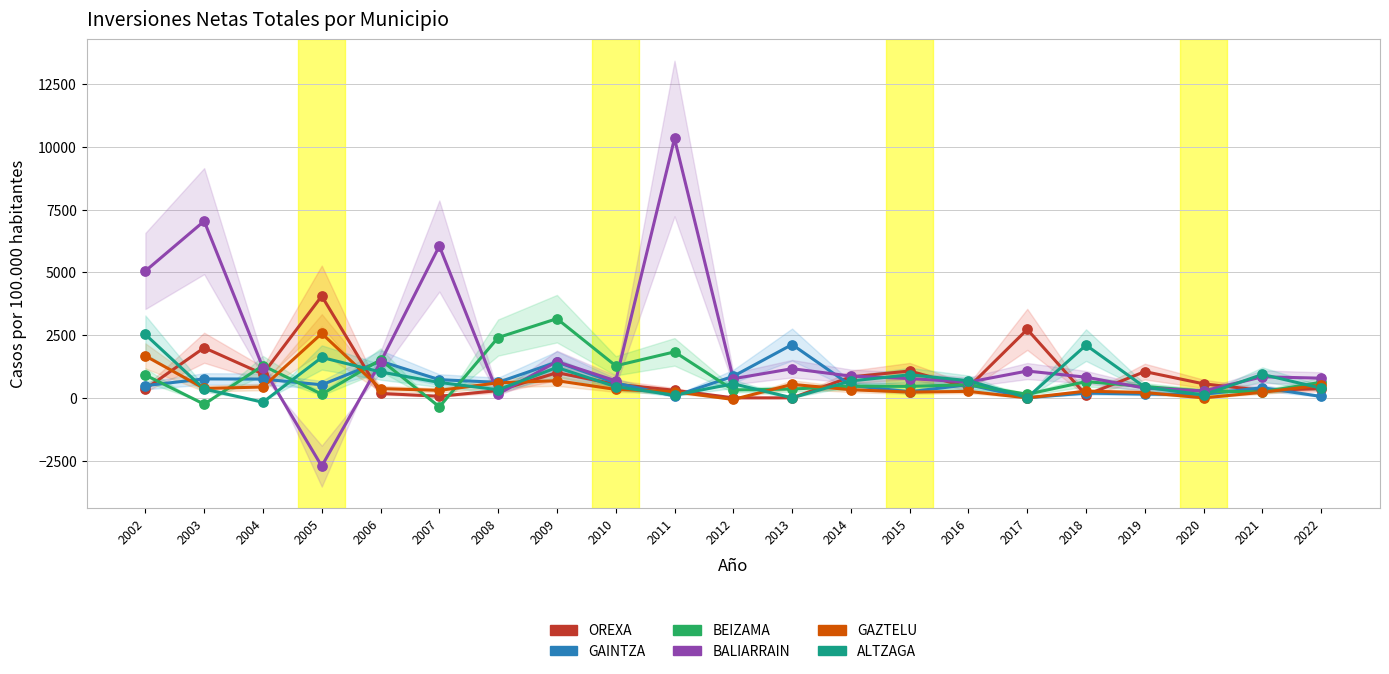

What are all the series names shown in the legend?

OREXA, GAINTZA, BEIZAMA, BALIARRAIN, GAZTELU, ALTZAGA